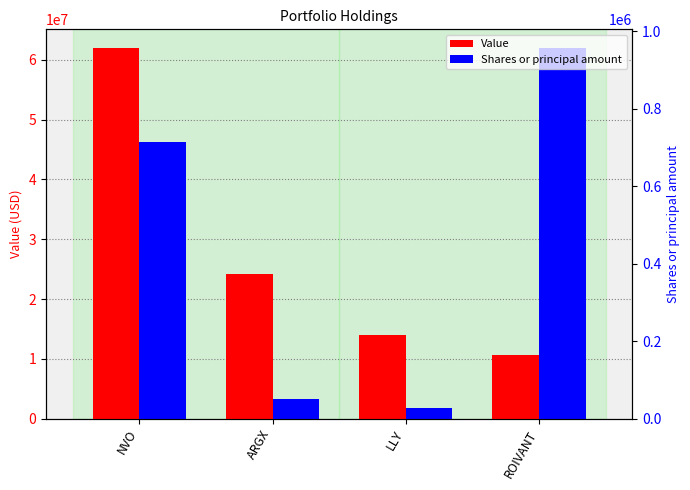

Does the chart contain any negative values?

No